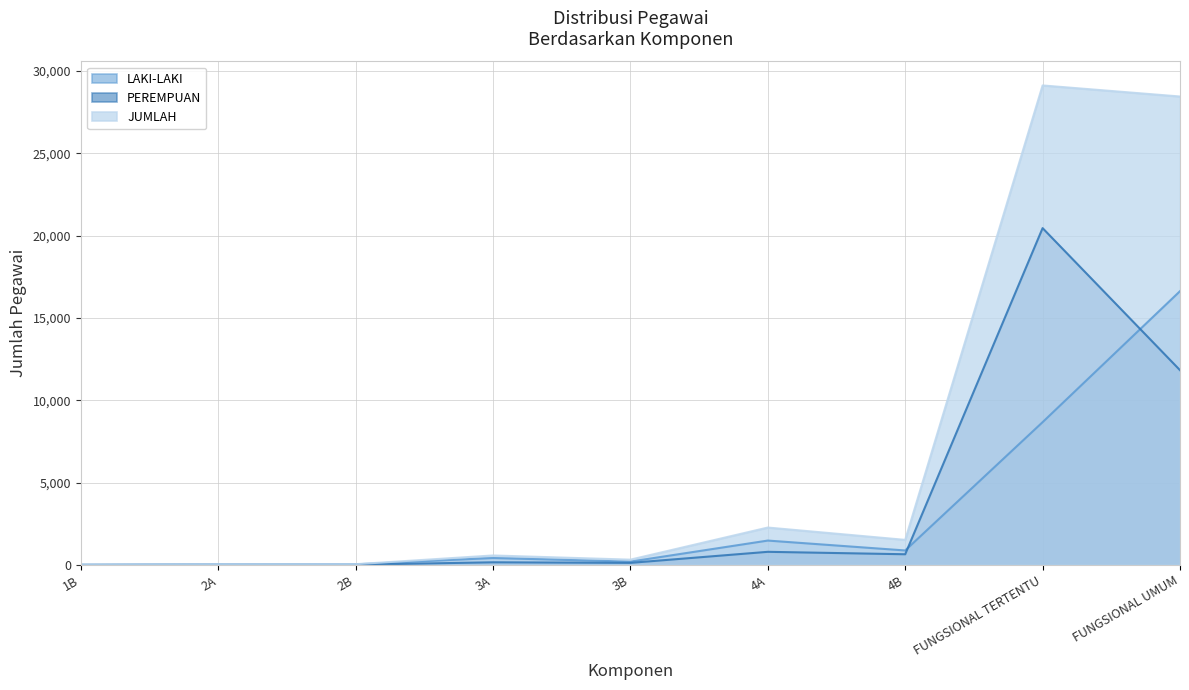

Which has a higher value, FUNGSIONAL UMUM or FUNGSIONAL TERTENTU?

FUNGSIONAL UMUM